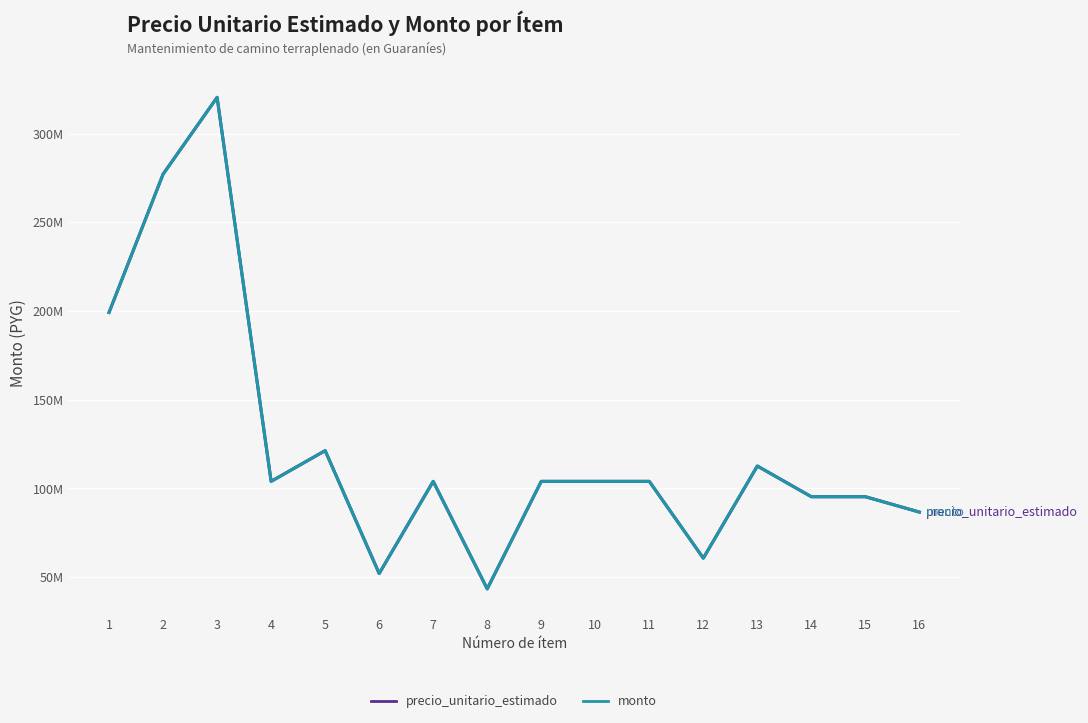

Where is the first local minimum for monto?

4